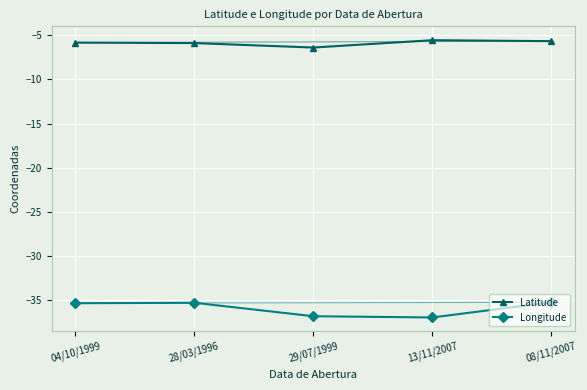

True or false: Latitude and Longitude cross at least once.

False